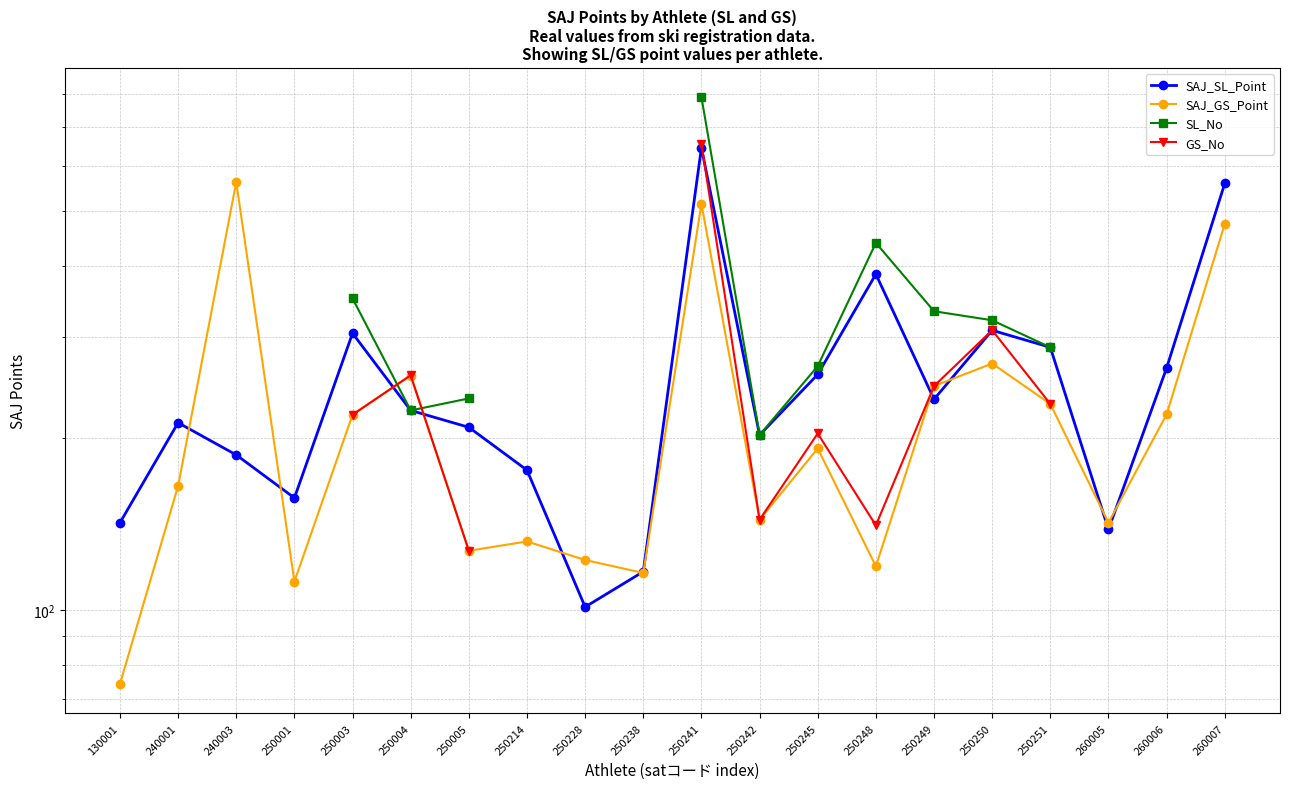

Where is the first local minimum for SAJ_SL_Point?

250001